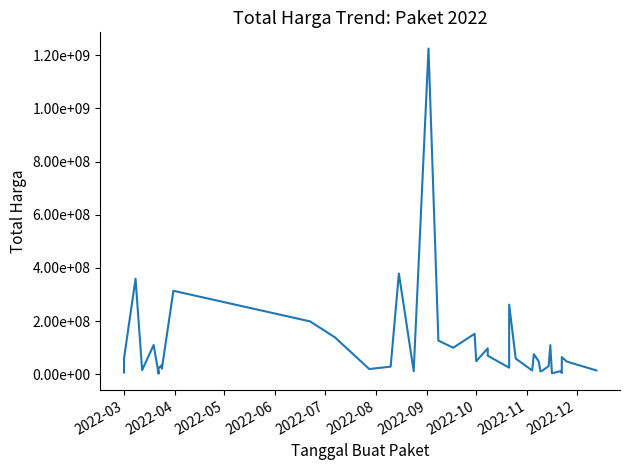

Reading right to left, transcribe all the data shown in this chart.

14750000	48140000	65000000	5093000	11800000	3825000	110000000	30800000	13442000	11100000	48140000	75920000	14400000	59375000	262118150	25200000	70000000	98000000	49478000	152477000	100000000	127000000	1224682000	12000000	379075000	29000000	19950000	139800000	199200000	314121780	21231000	27720000	34132505	23680800	2395750	110389990	15787200	359500000	59935000	6936000